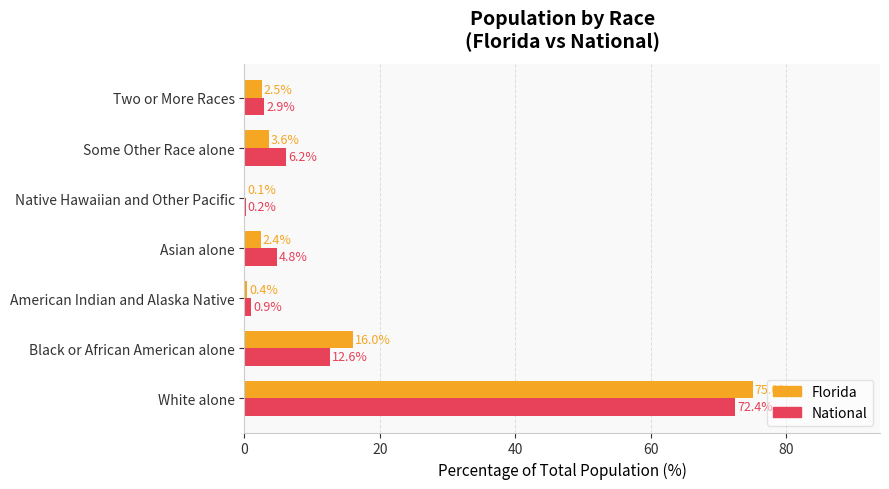

Where is National nearest to the value 36?

Black or African American alone